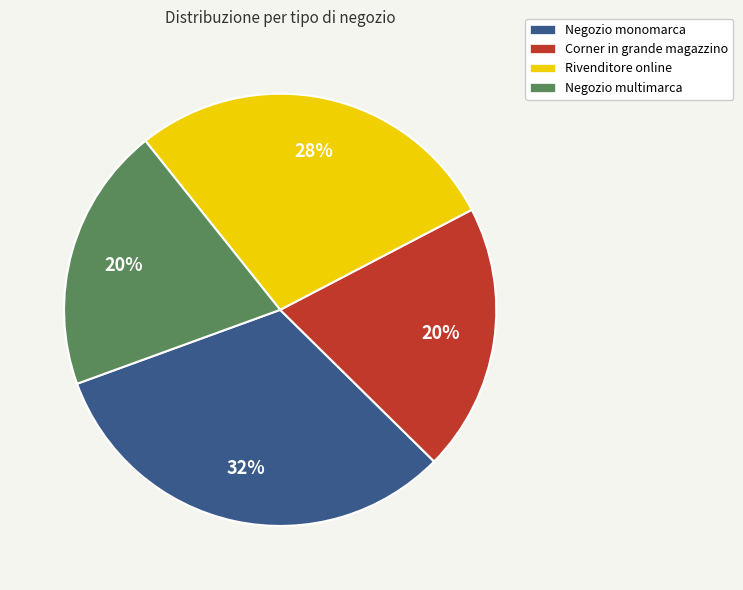

To the nearest percent, what is the average slice percentage?

25%